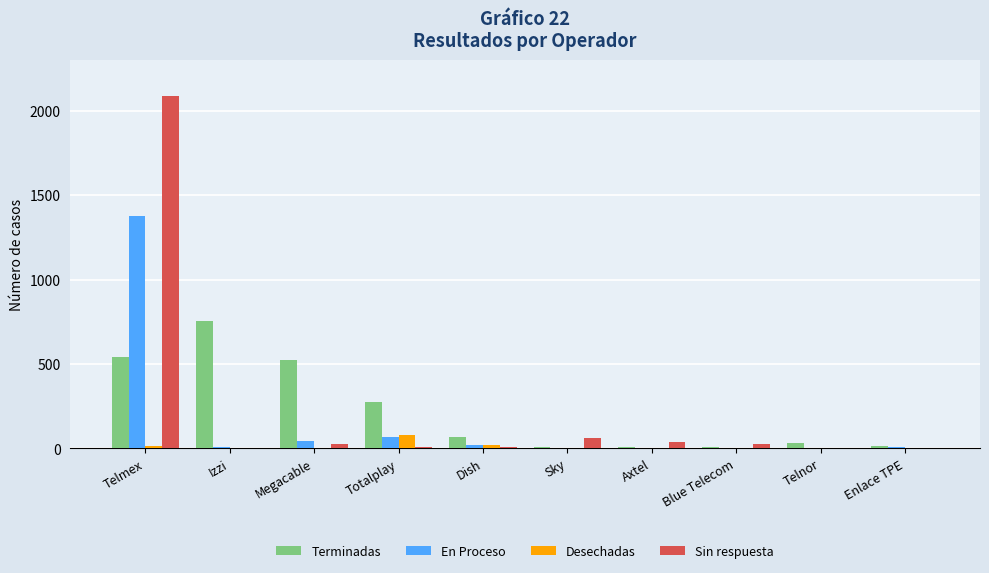

Which series changed the most between Izzi and Telnor?

Terminadas